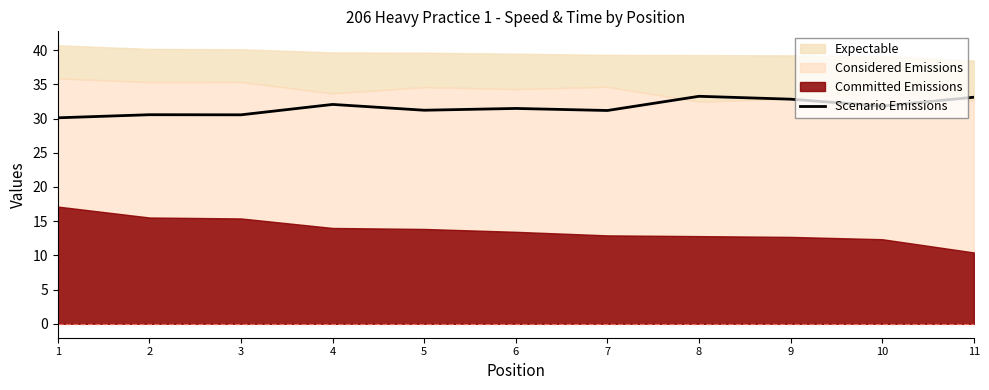

At which category does the chart reach its peak across all series?

8